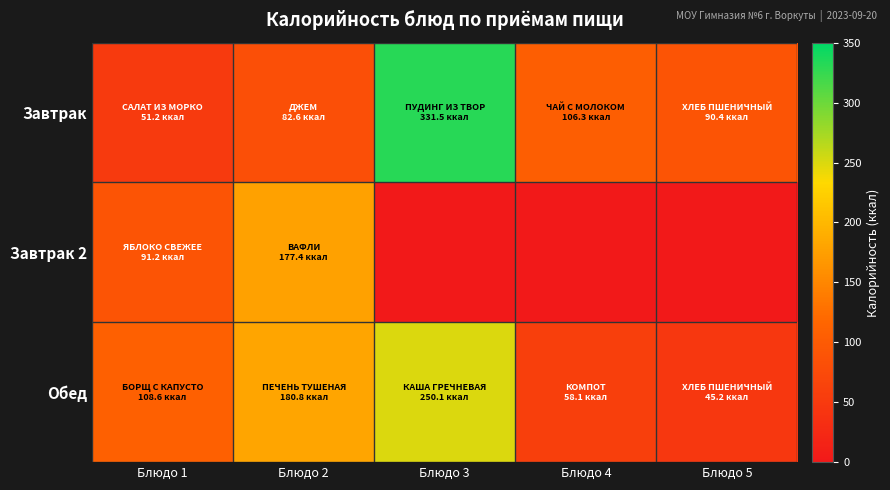

What is the difference between the highest and lowest values at Блюдо 3?

331.5